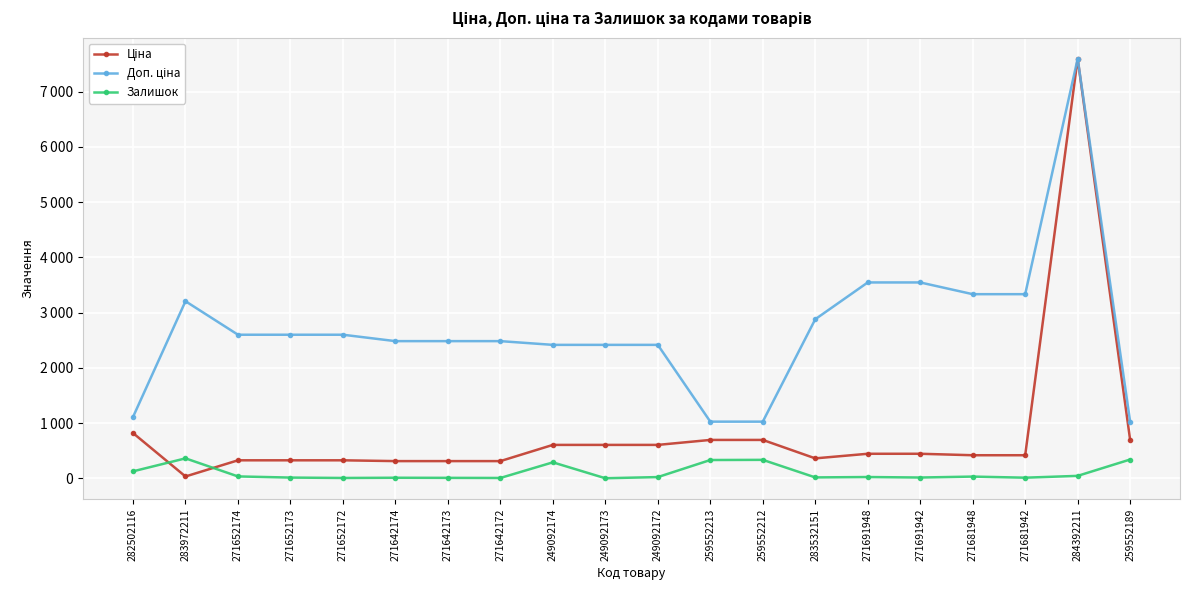

List the series in order of their overall mean, highest first.

Доп. ціна, Ціна, Залишок